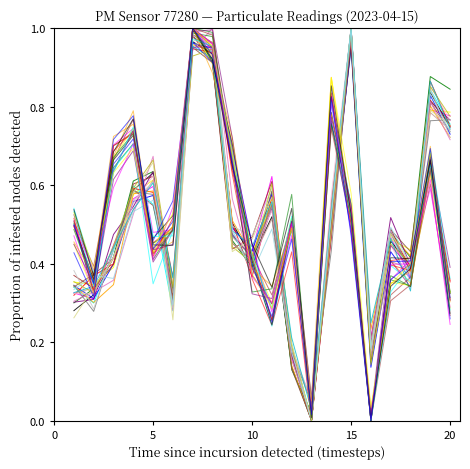

True or false: P2 has a value of 0.1 at 10.

False